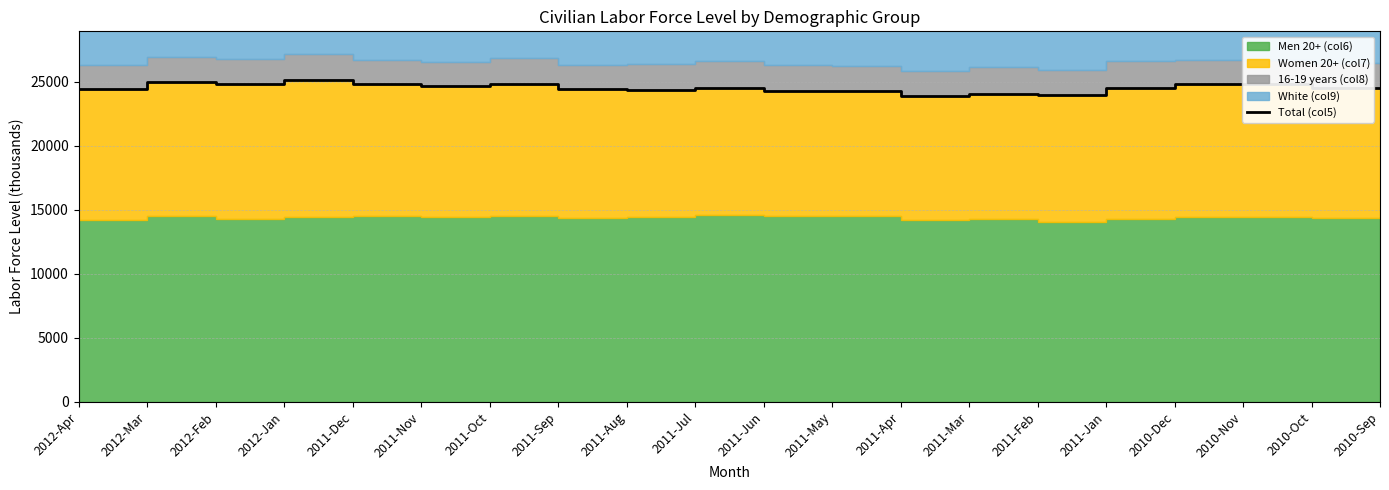

Which has a higher value, 2012-Jan or 2010-Sep?

2012-Jan